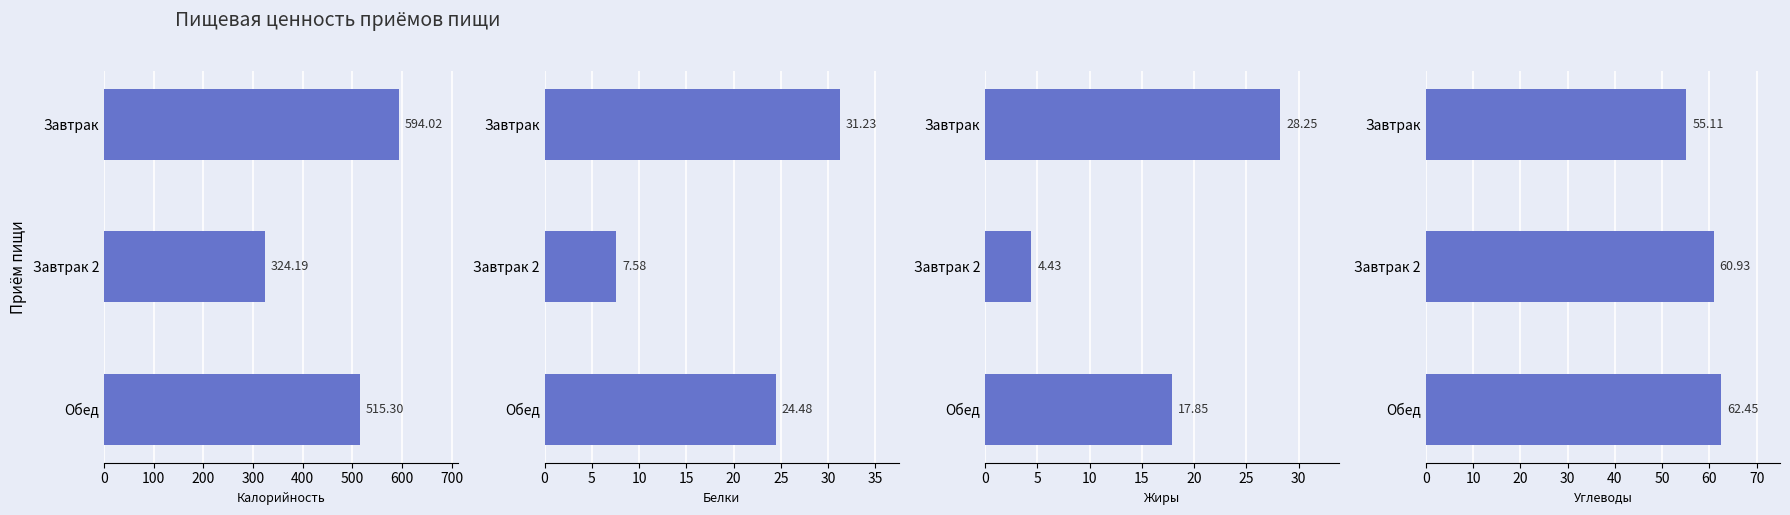

Which series has the largest total across all categories?

Калорийность